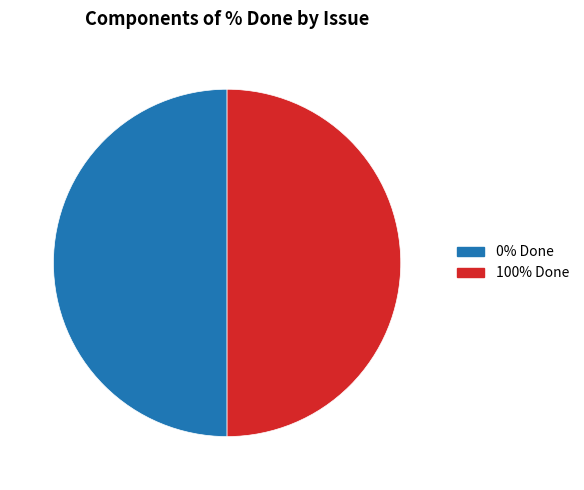

Count the number of slices in the pie.

2